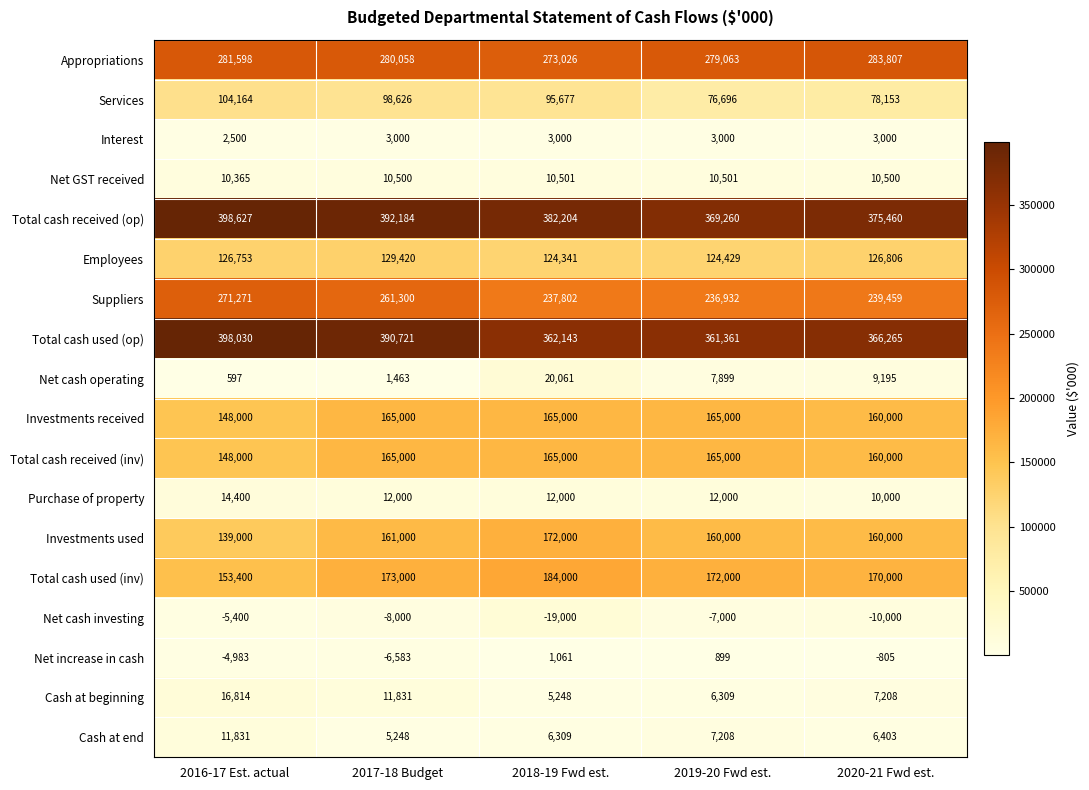

What is the average value of the Net cash operating series?

7843